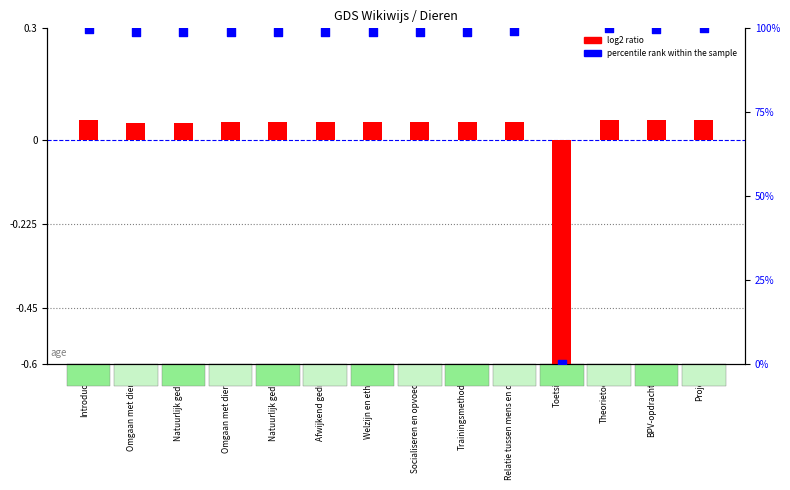

What is the total value across all series at BPV-opdrachten?

100.0